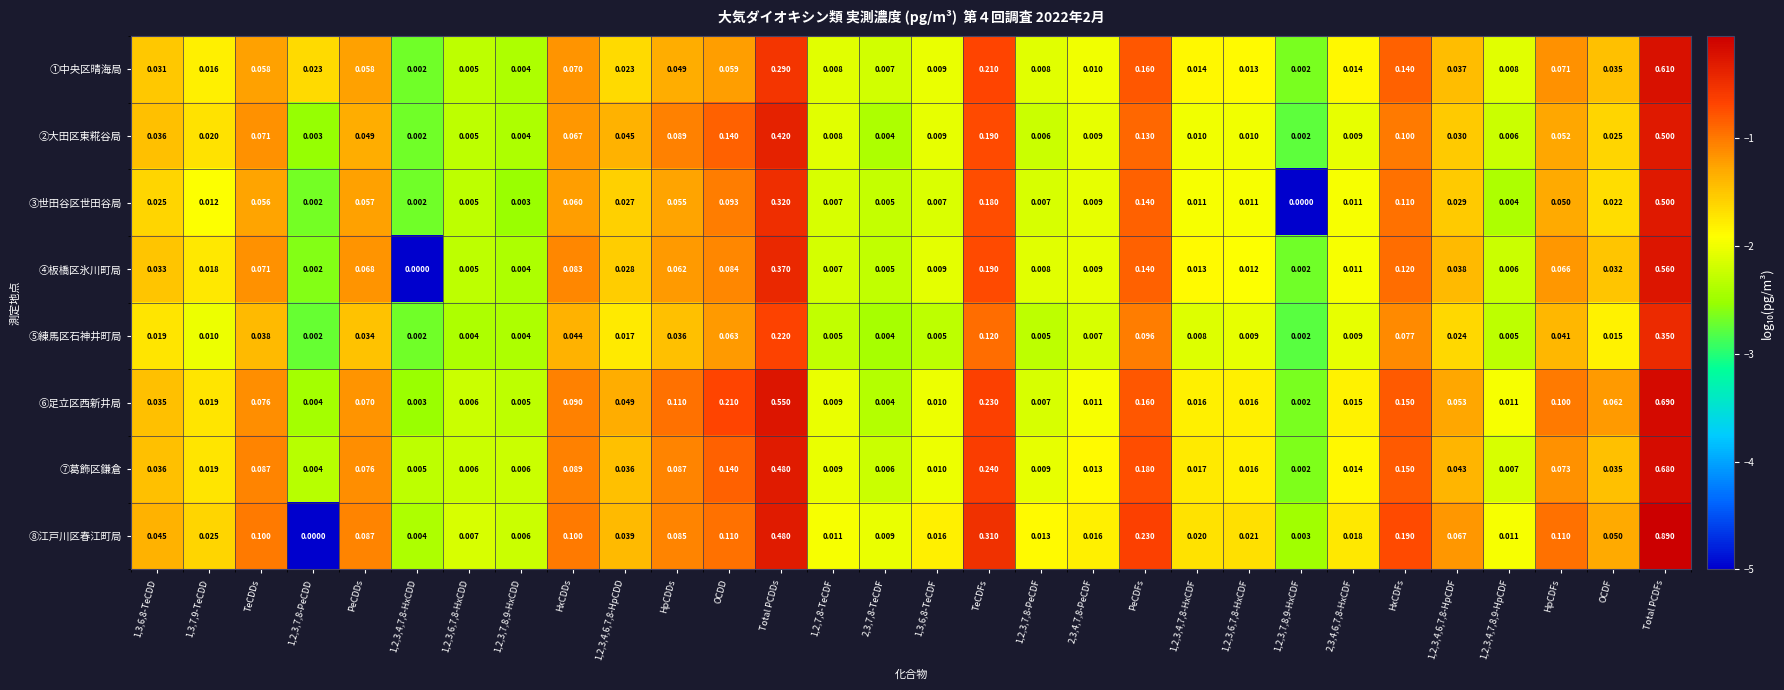

Is the value of ③世田谷区世田谷局 at 1,2,7,8-TeCDF greater than the value of ④板橋区氷川町局 at 1,3,6,8-TeCDF?

No